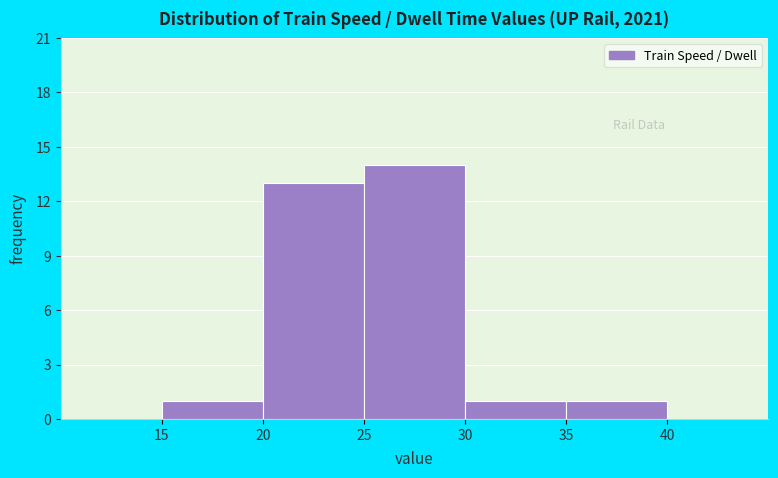

Reading left to right, list every bar in this chart as the range it spans on the x-axis followed by its height. The values are not printed on the chart, so give them approximately, as read against the axis.

15 to 20: 1
20 to 25: 13
25 to 30: 14
30 to 35: 1
35 to 40: 1